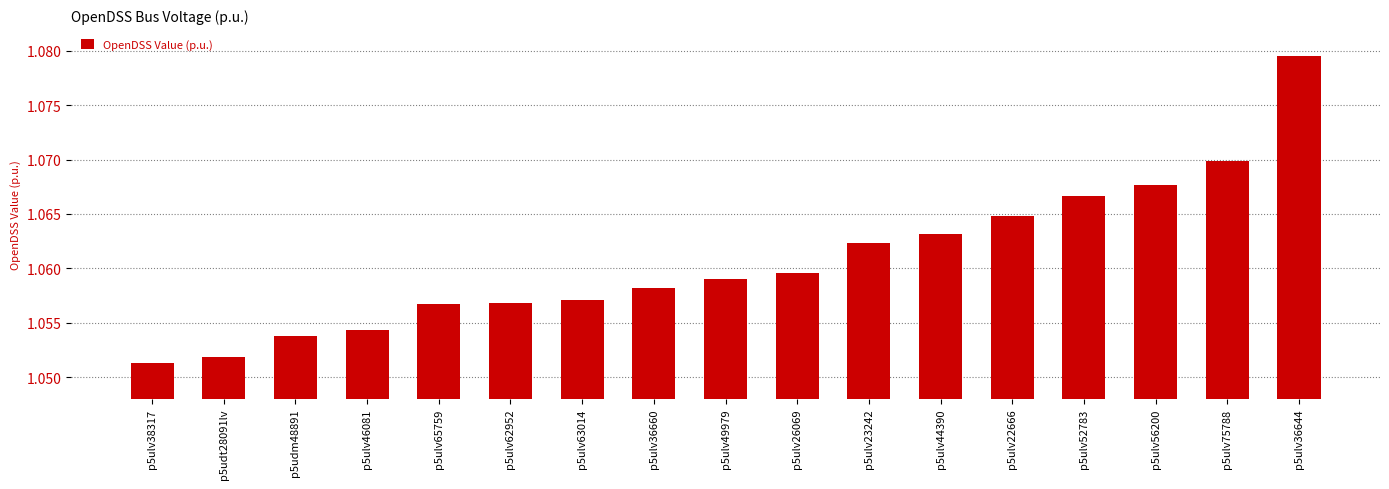

Are the bars horizontal?

No